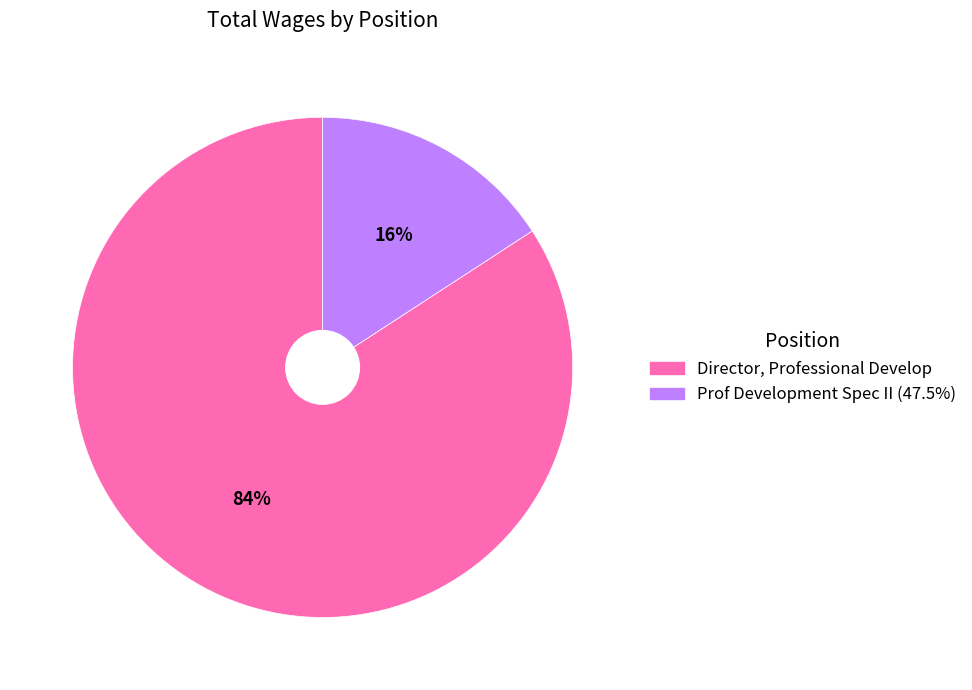

The Director, Professional Develop slice represents 84% of the pie. True or false?

True